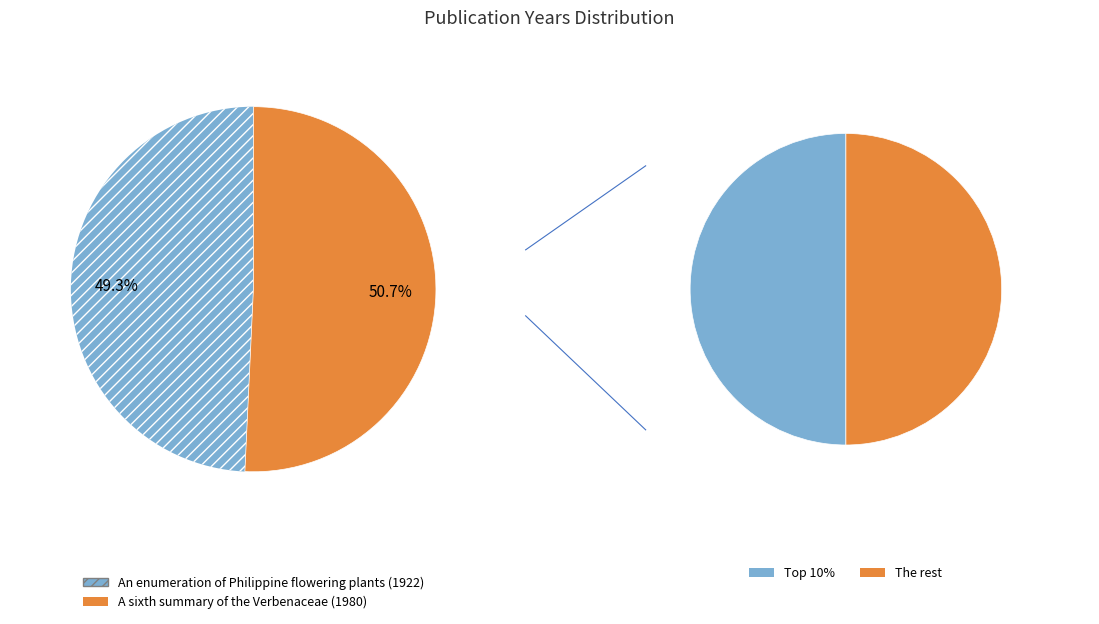

How many slices are in this pie chart?

2